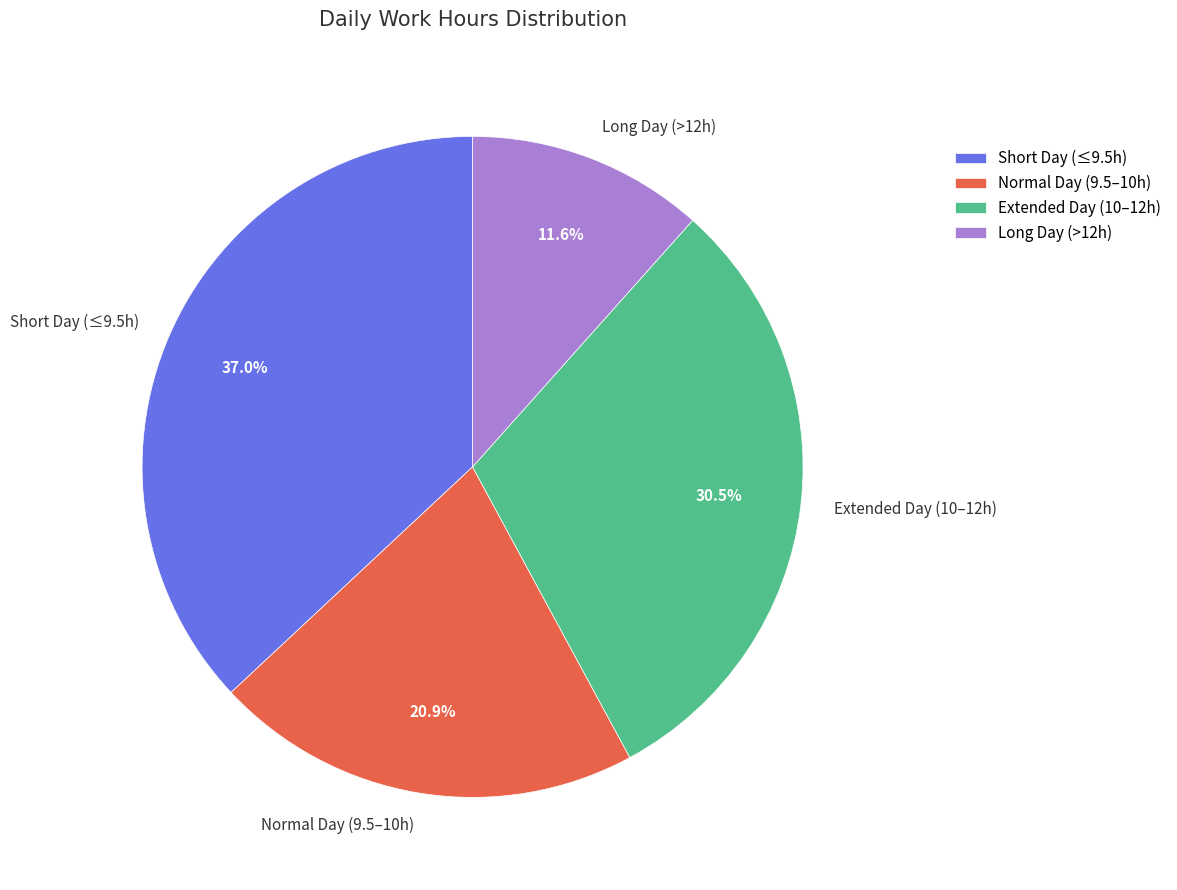

What percentage do Long Day (>12h) and Extended Day (10–12h) together represent?

42.1%